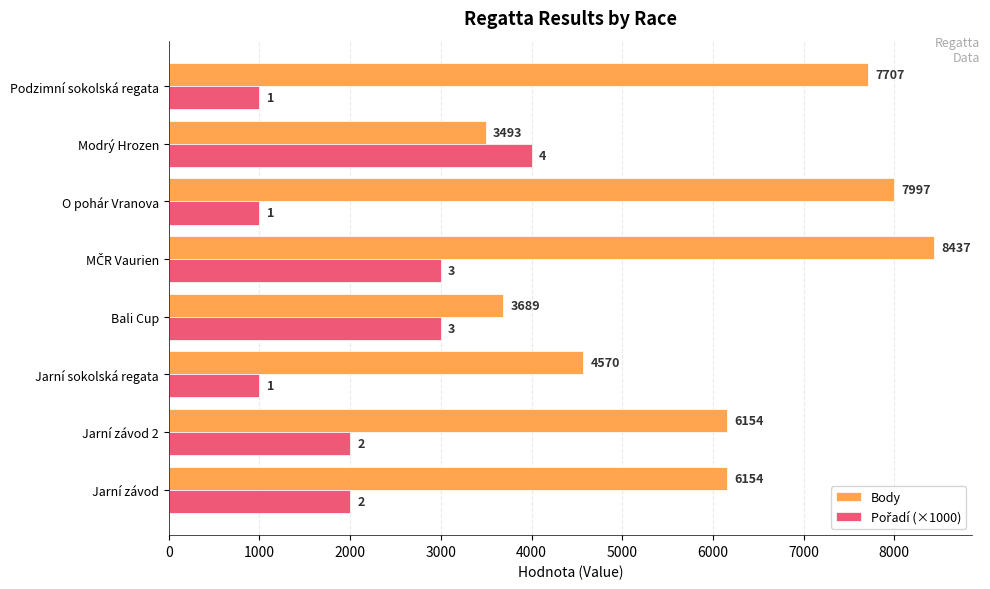

What is the sum of all Body values?

48201